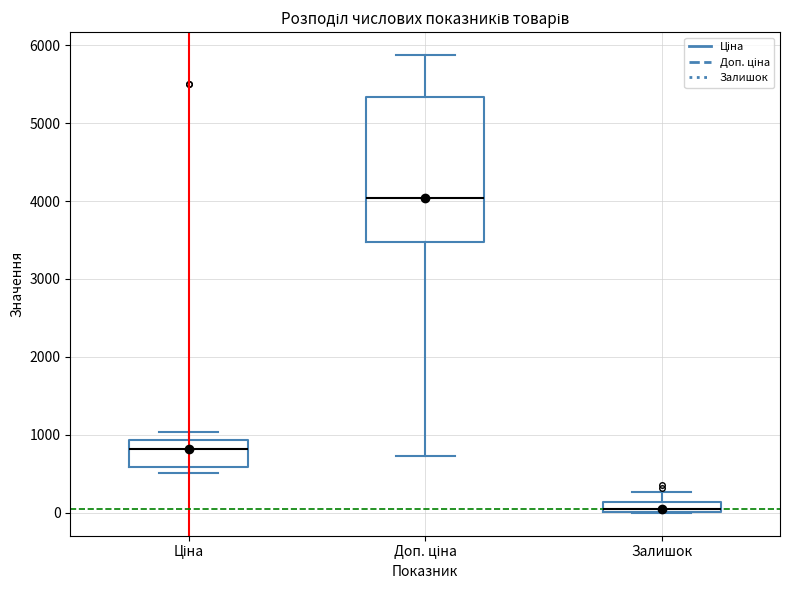

Where is the upper edge of the box for Залишок on the y-axis? The values are not printed on the chart, so give them approximately, as read against the axis.

100